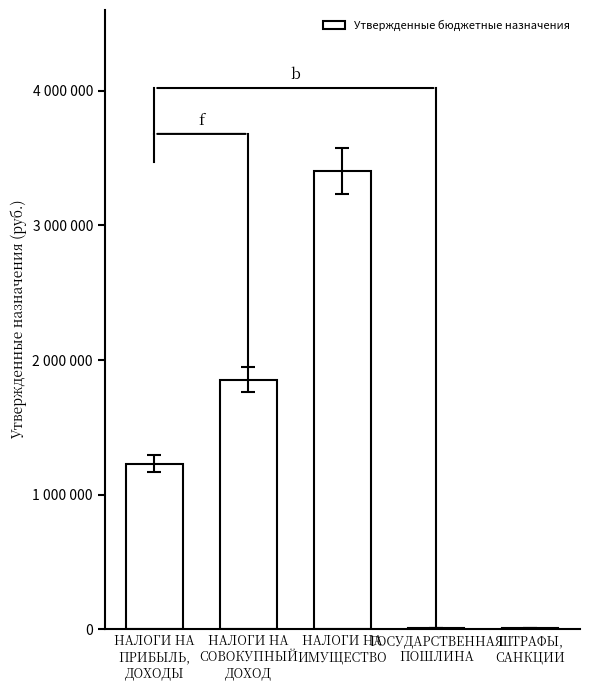

What is the label of the 5th bar from the left?

ШТРАФЫ,
САНКЦИИ